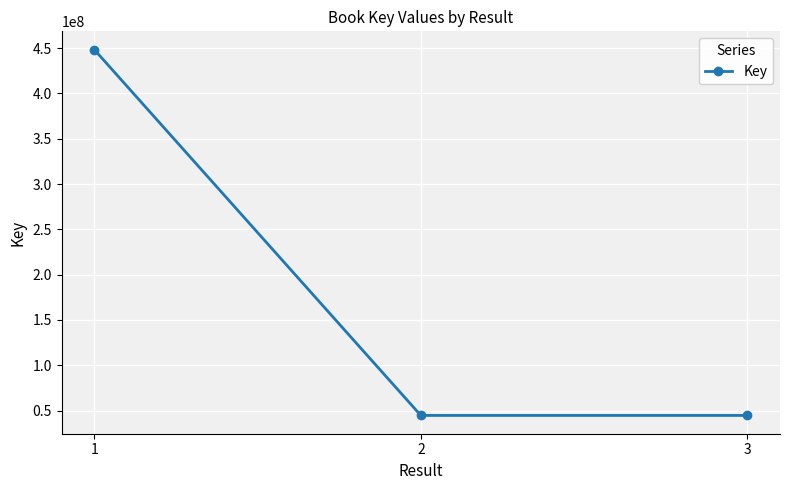

What is the sum of all values?

537664211